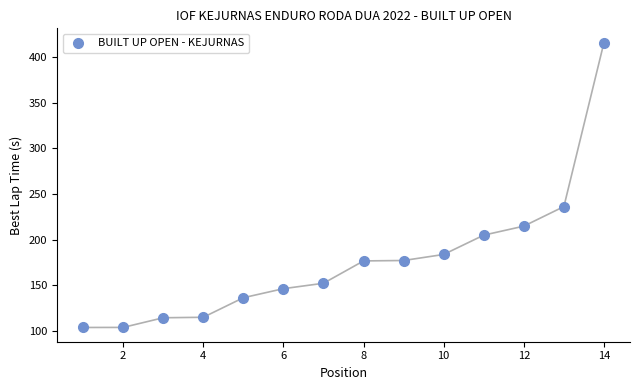

What is the range of Y values (max minus min)?

311.9